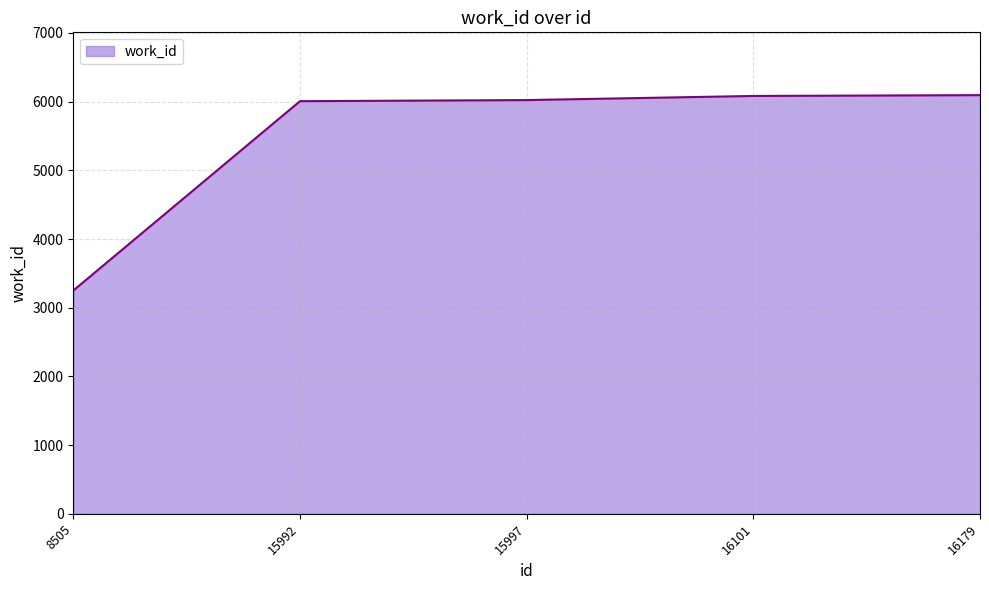

Approximately how many times larger is the value at 16101 compared to 16179?

1.0